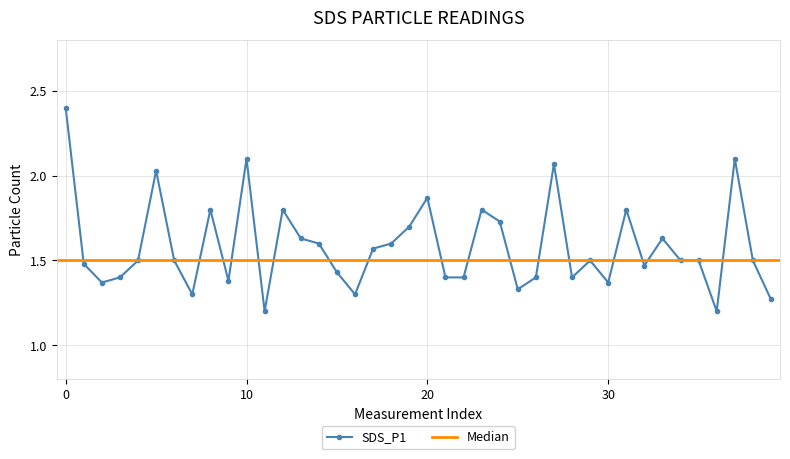

What is the label of the 8th point from the right?

32